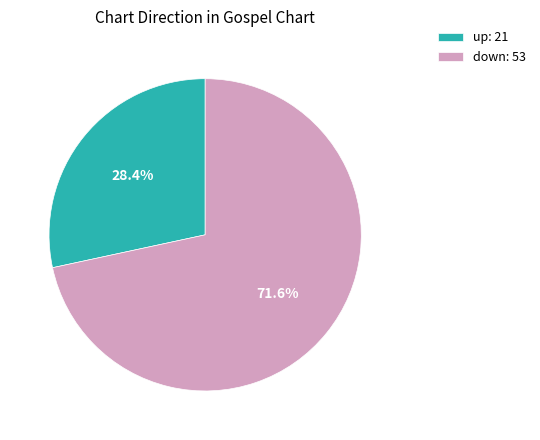

To the nearest percent, what percentage of the pie is up?

28%